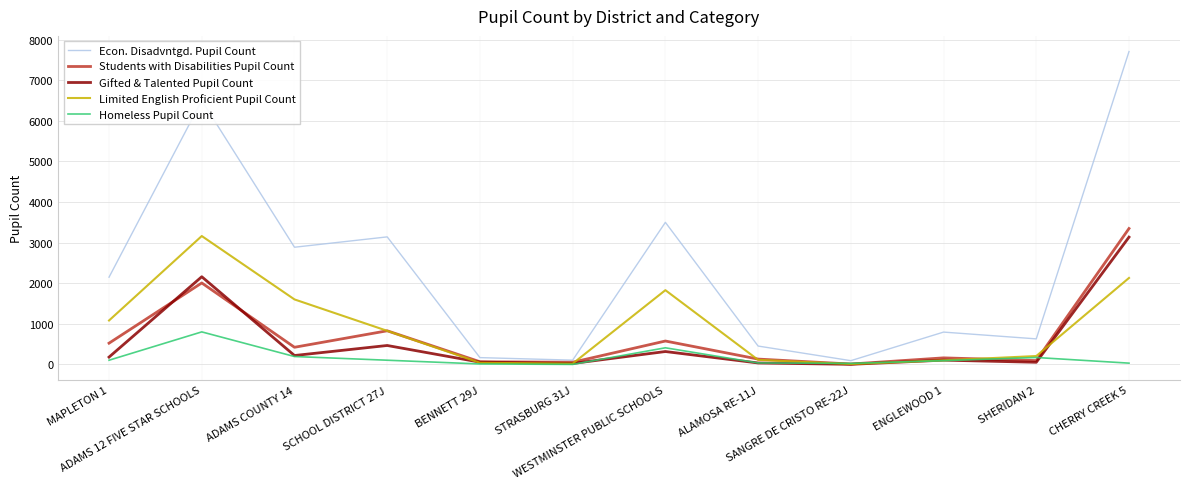

Which category has the highest value in the Limited English Proficient Pupil Count series?

ADAMS 12 FIVE STAR SCHOOLS